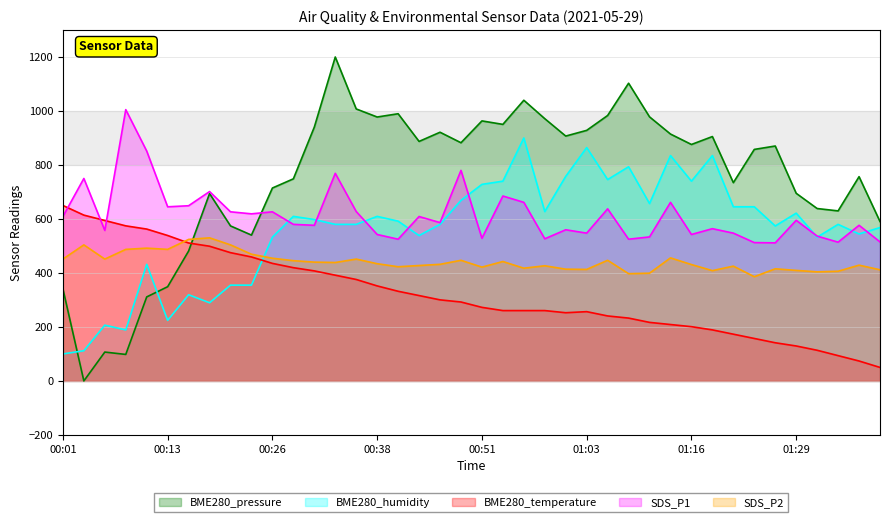

Where does the BME280_pressure series first go above 875?

00:31